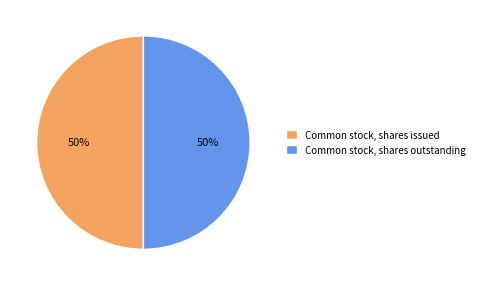

To the nearest percent, what is the combined percentage of Common stock, shares outstanding and Common stock, shares issued?

100%